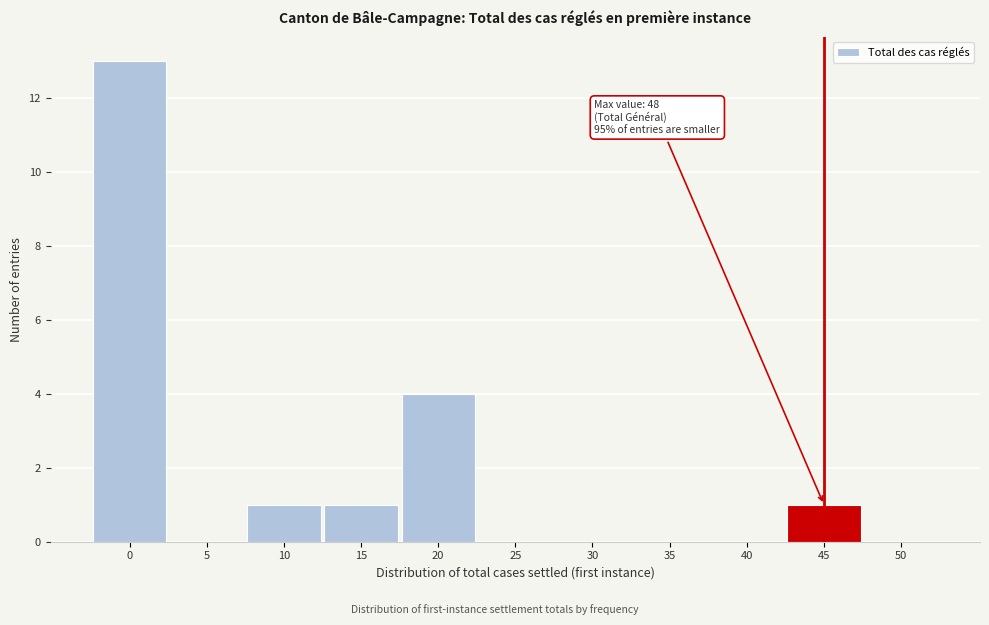

Reading right to left, list all the values displayed in this chart.

50=0	45=1	40=0	35=0	30=0	25=0	20=4	15=1	10=1	5=0	0=13